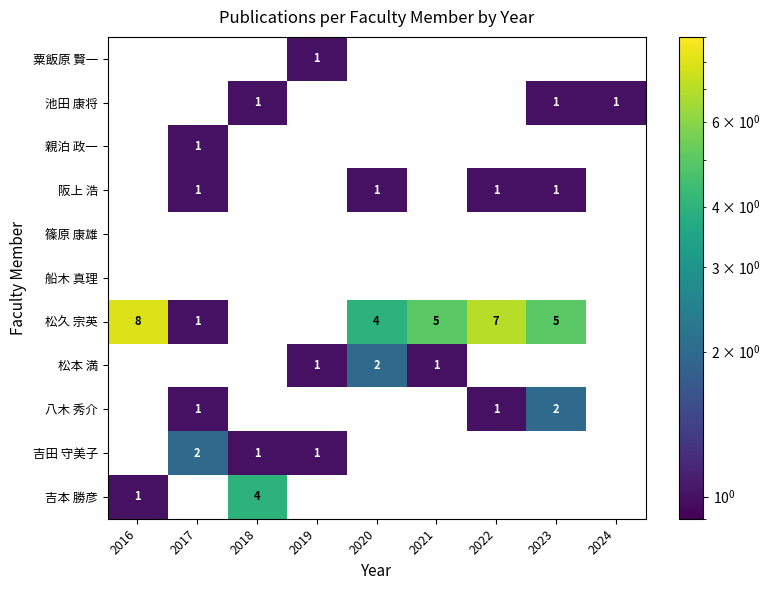

Is it true that 阪上 浩 equals 1 at 2017?

True